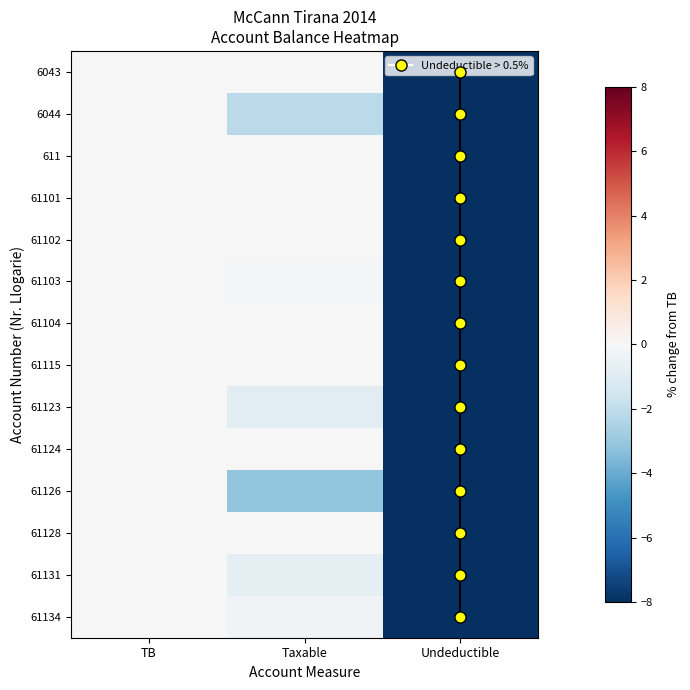

What is the smallest value displayed?

-100.0